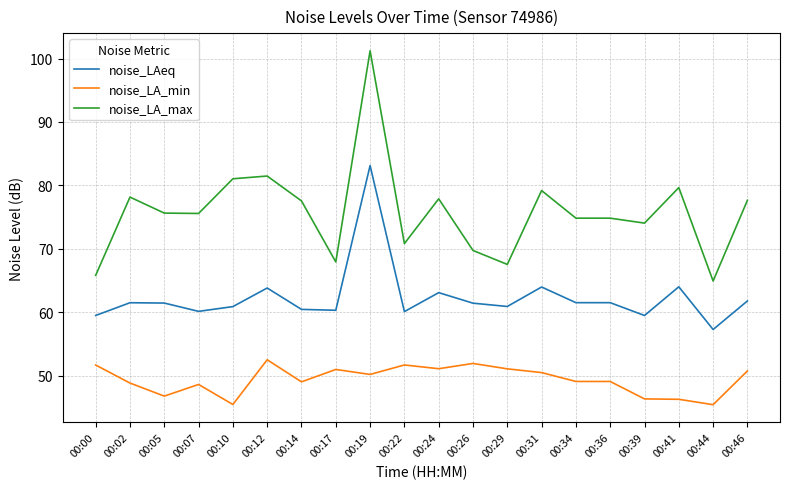

Is the value of noise_LAeq at 00:39 greater than the value of noise_LA_min at 00:26?

Yes